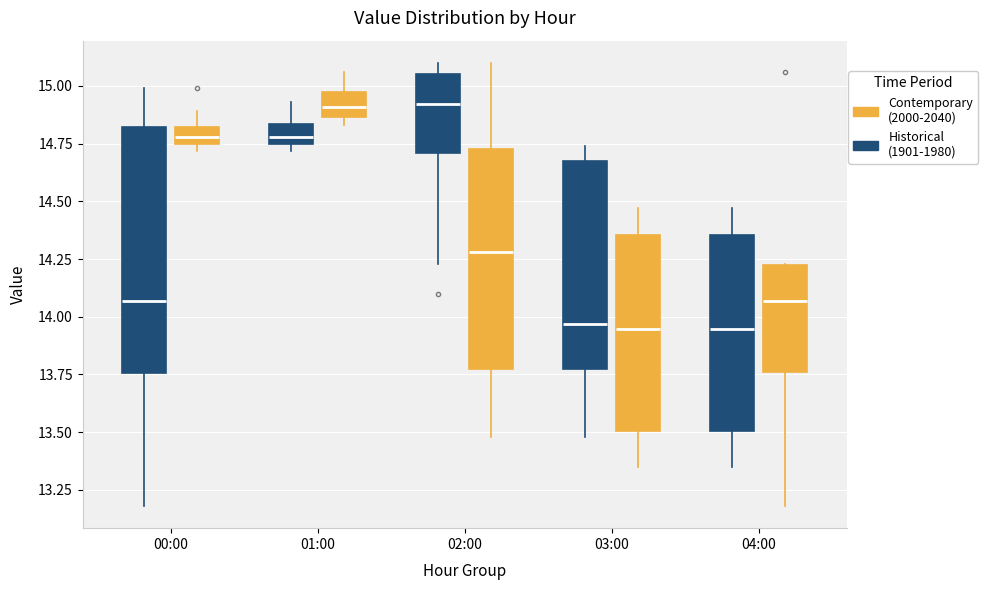

Where does the median line of the box for 01:00 (Contemporary (2000-2040)) sit on the y-axis? The values are not printed on the chart, so give them approximately, as read against the axis.

14.90